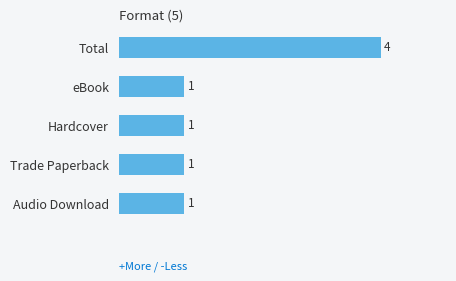

Reading top to bottom, what are all the values shown in this chart?

4	1	1	1	1